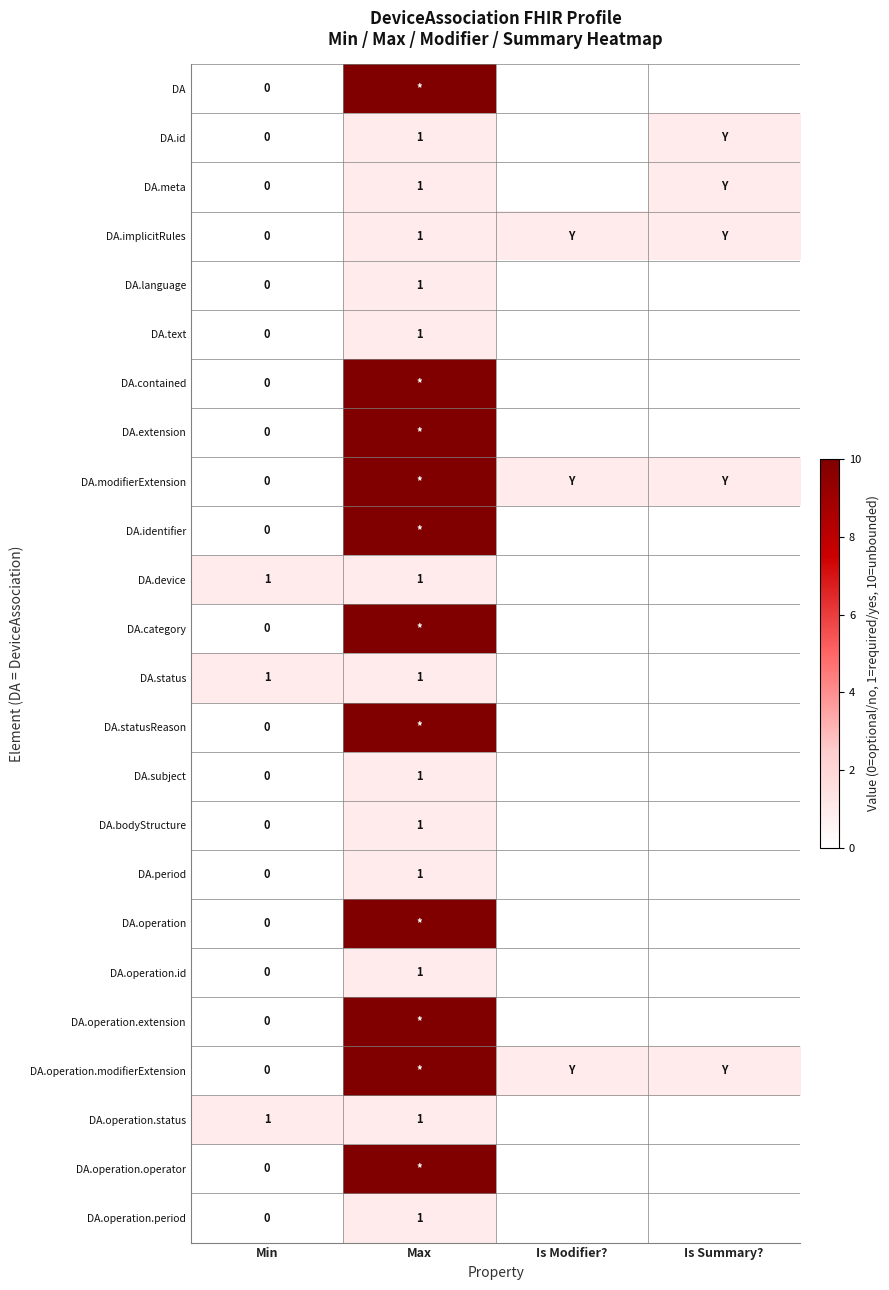

What is the maximum value shown in the chart?

10